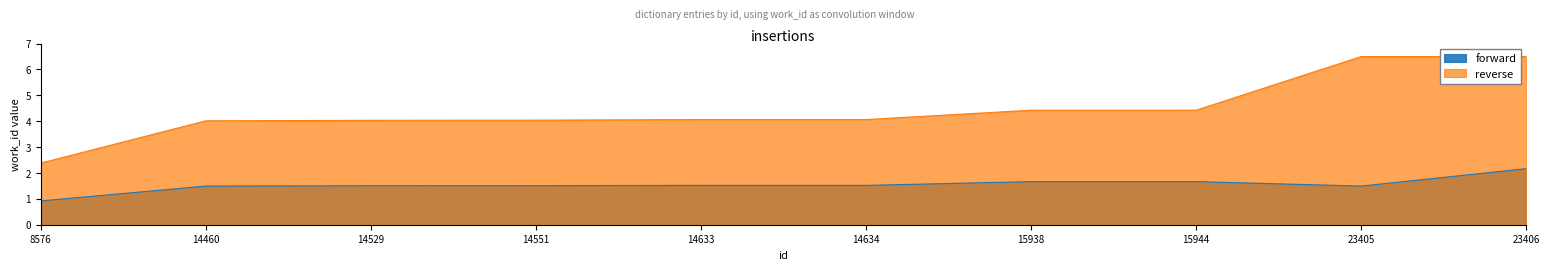

List the labels in order of reverse value, largest first.

23406, 23405, 15944, 15938, 14634, 14633, 14551, 14529, 14460, 8576